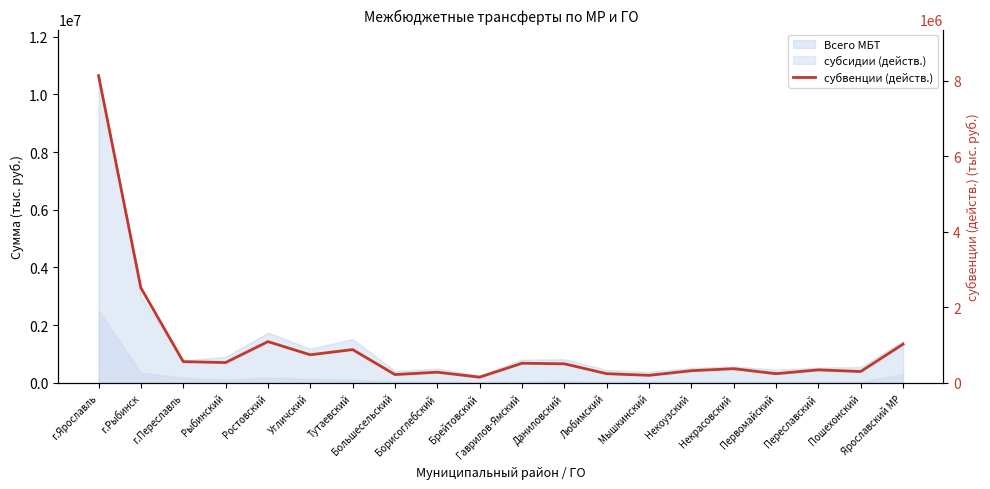

What is the approximate value at Угличский?

742938.6